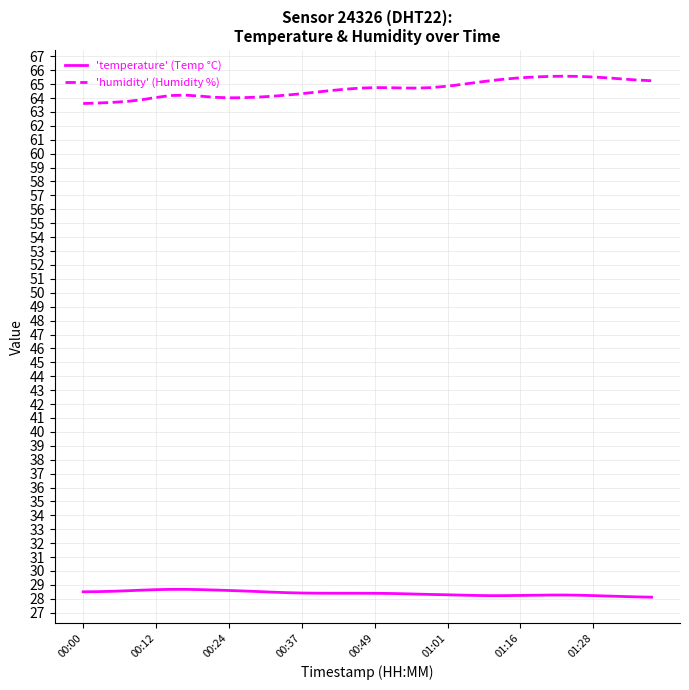

List the series in order of their overall mean, highest first.

'humidity' (Humidity %), 'temperature' (Temp °C)